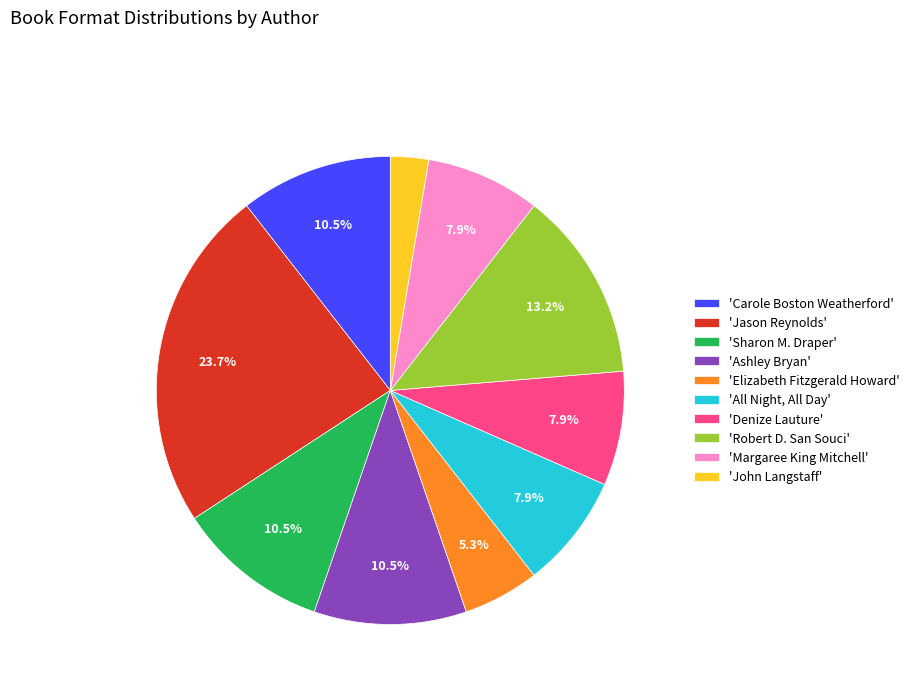

Approximately how many times larger is the value at 'Ashley Bryan' compared to 'Margaree King Mitchell'?

1.3